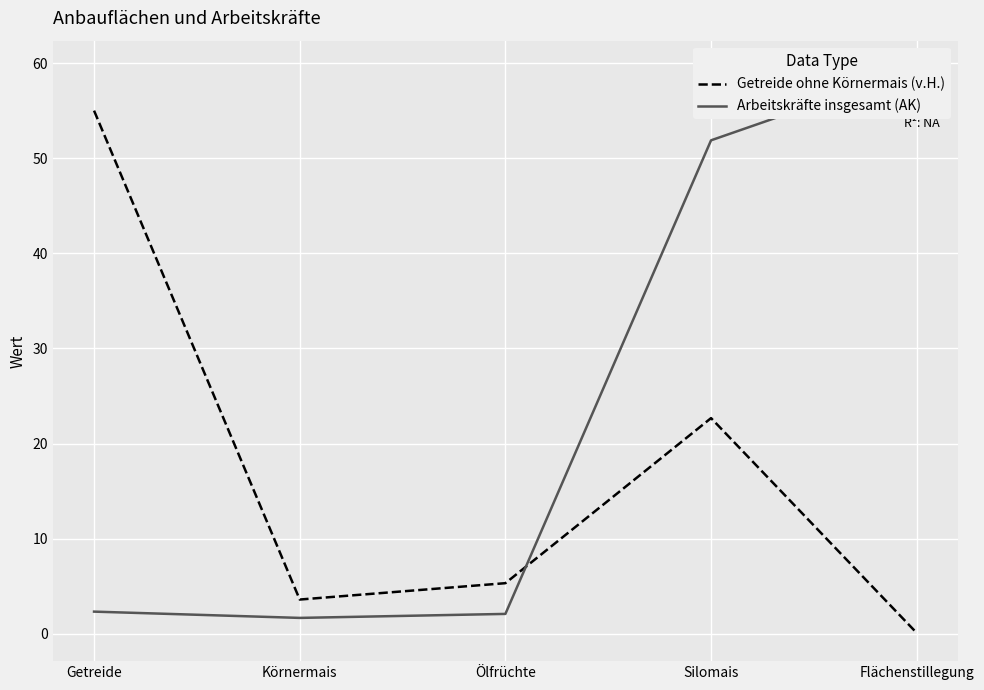

What are all the series names shown in the legend?

Getreide ohne Körnermais (v.H.), Arbeitskräfte insgesamt (AK)